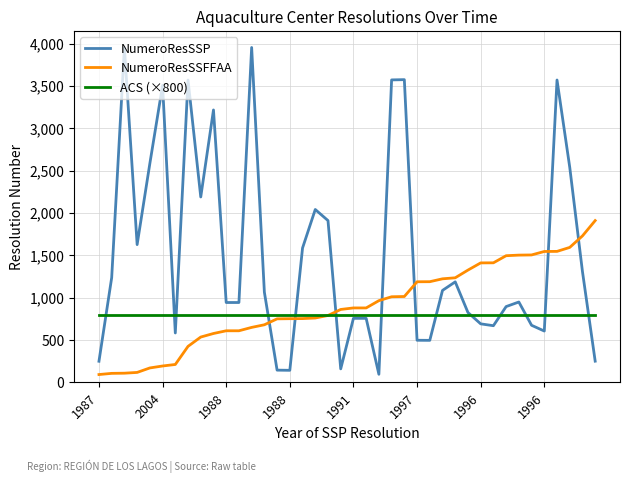

True or false: NumeroResSSP and NumeroResSSFFAA cross at least once.

True